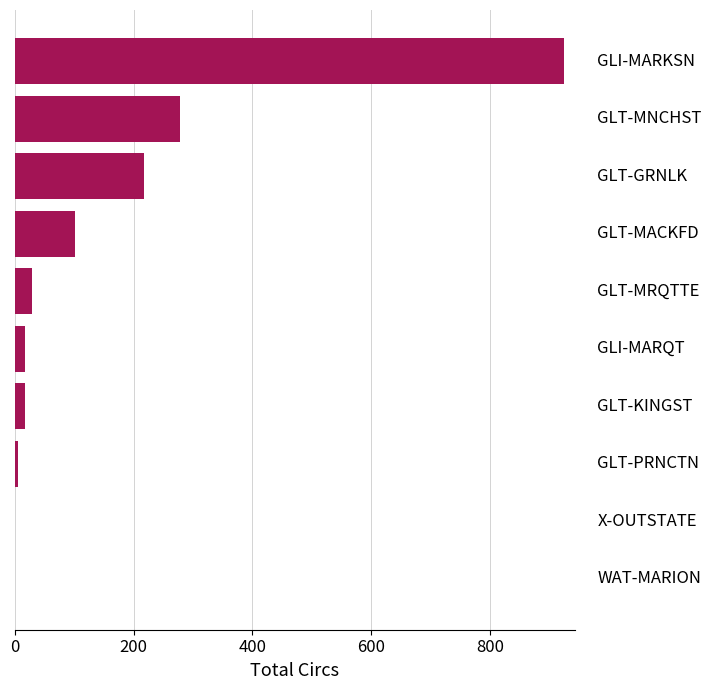

What is the greatest value displayed?

924